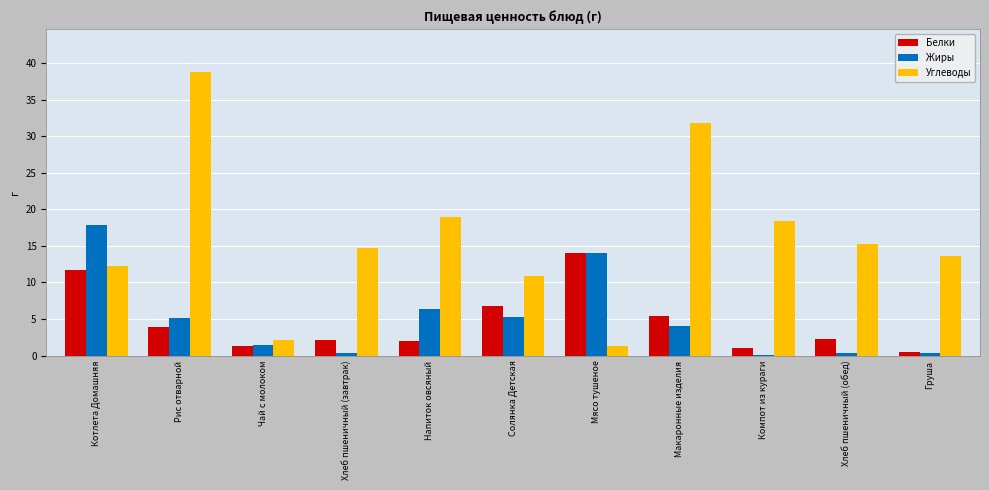

Is the value of Углеводы at Рис отварной greater than the value of Жиры at Рис отварной?

Yes